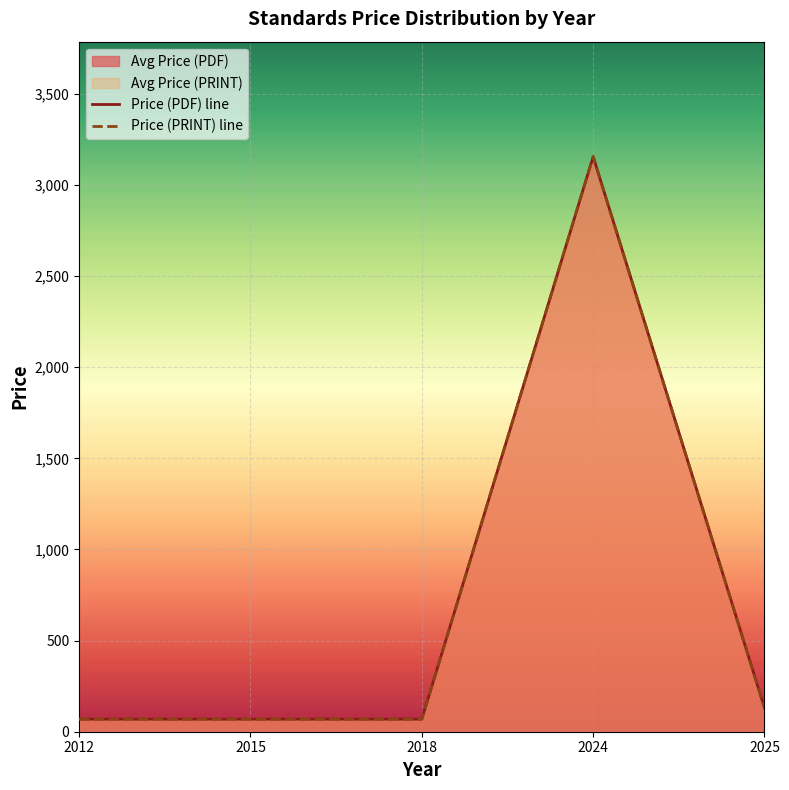

True or false: Price (PRINT) line and Price (PDF) line intersect in this chart.

False